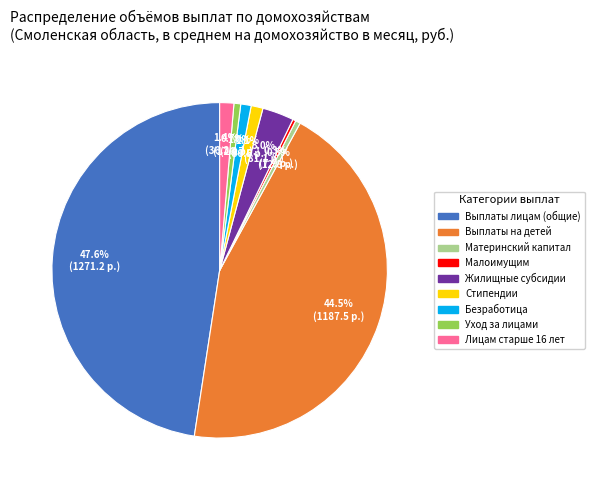

Does any single category account for the majority?

No